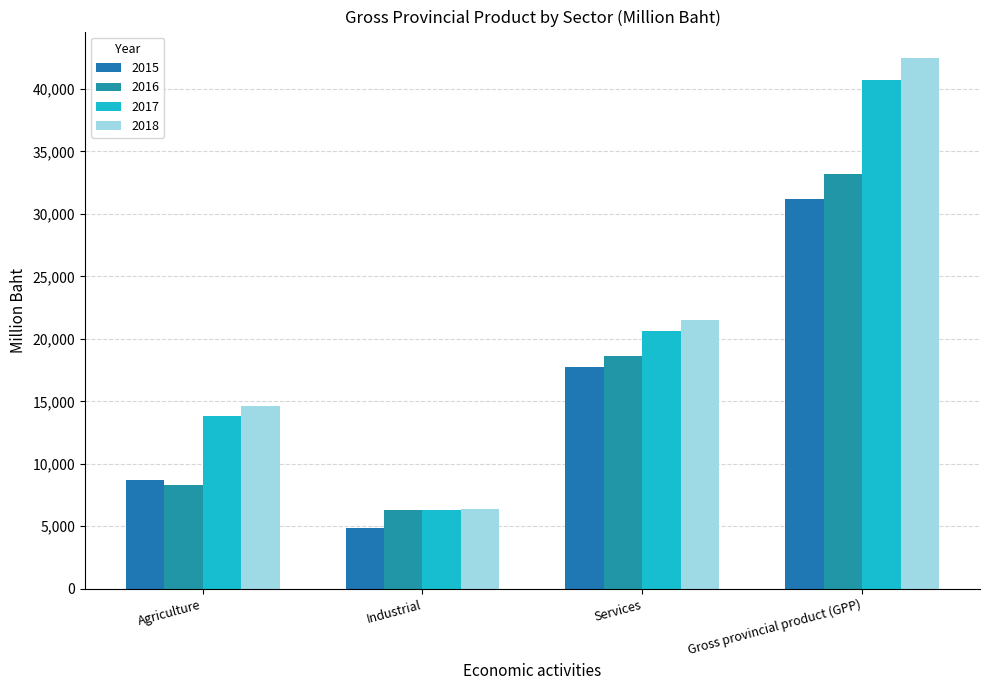

Which series has the largest total across all categories?

2018